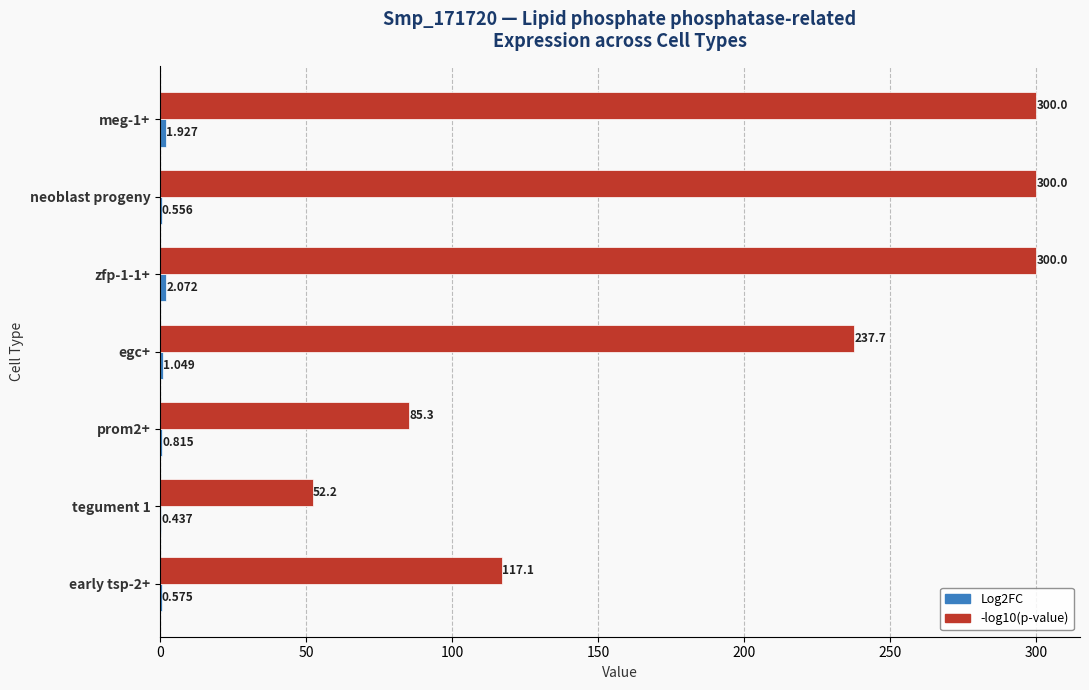

How many data points in -log10(p-value) are above 237?

4